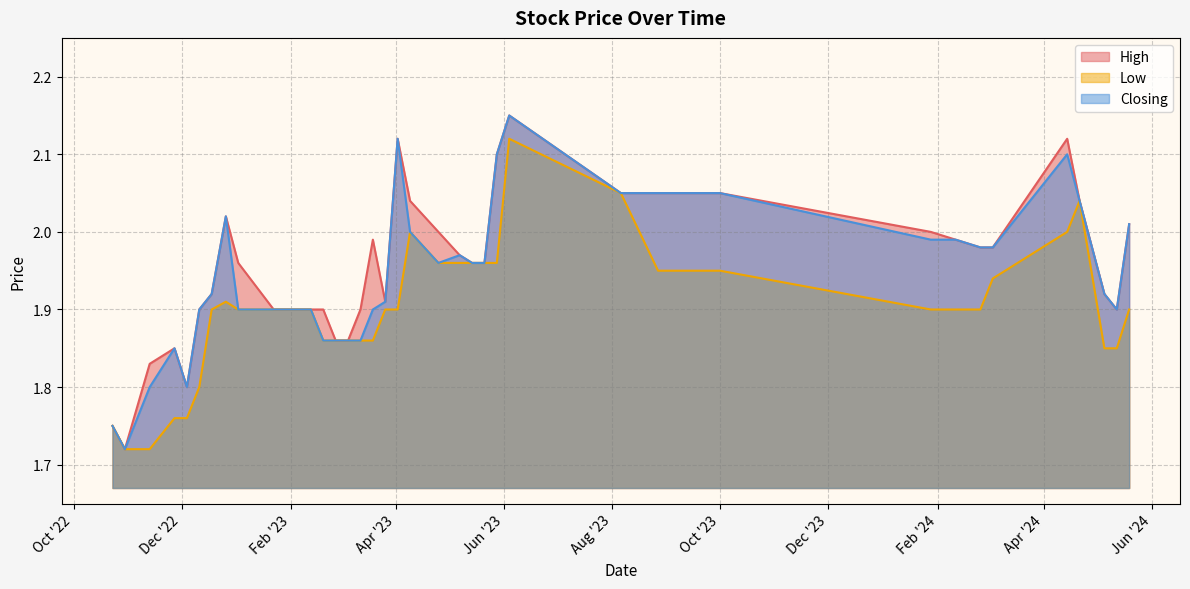

True or false: High and Closing cross at least once.

False